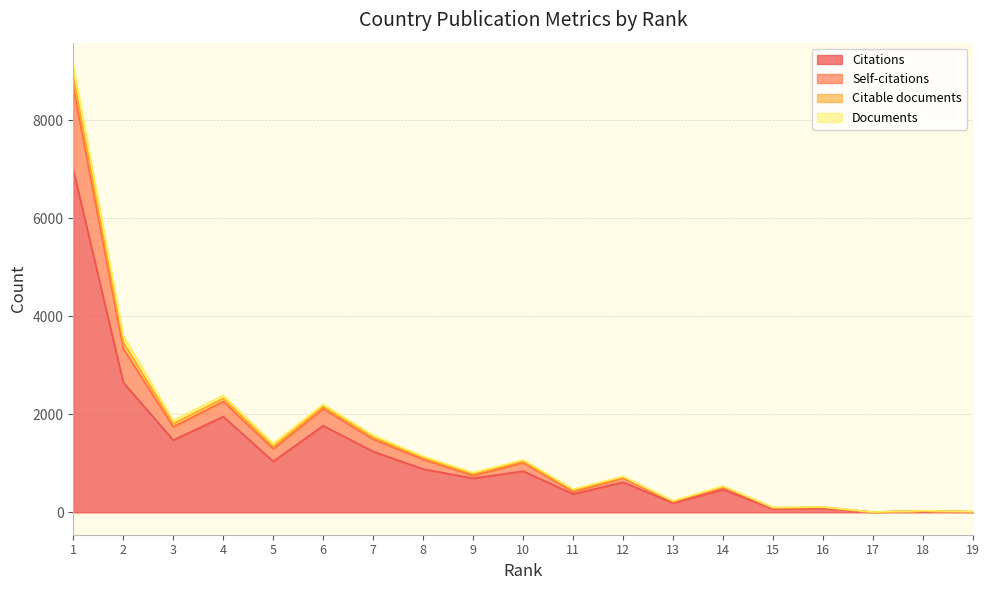

What is the lowest value of the Citations series?

4